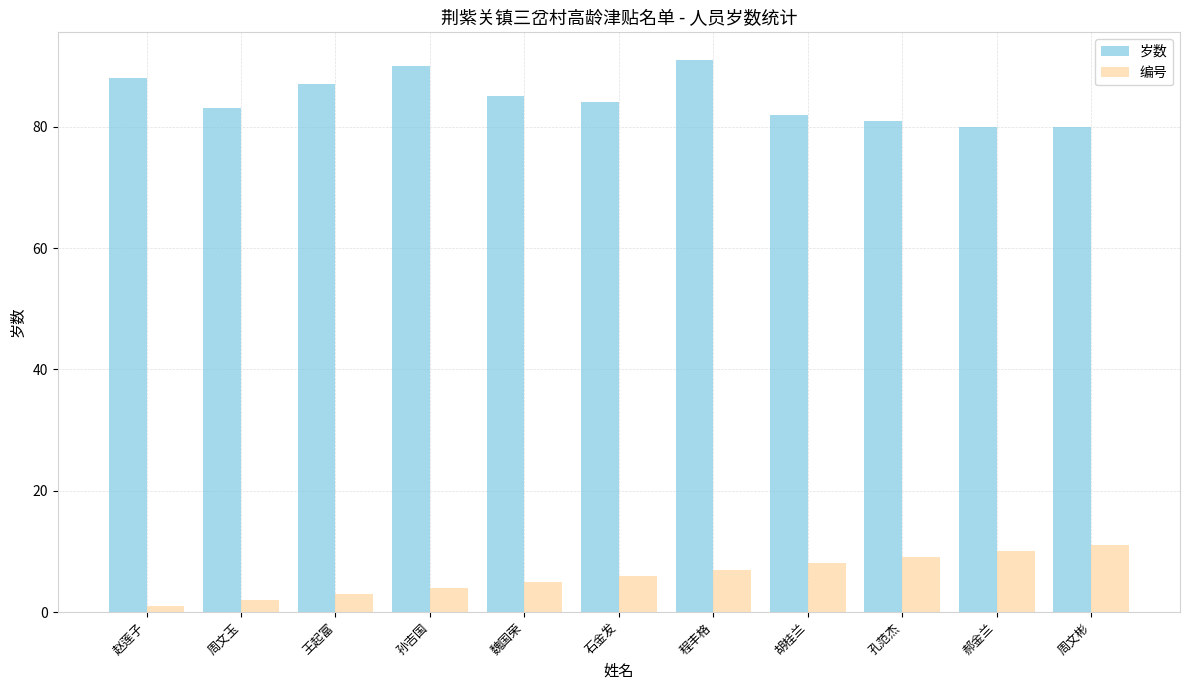

What are all the series names shown in the legend?

岁数, 编号